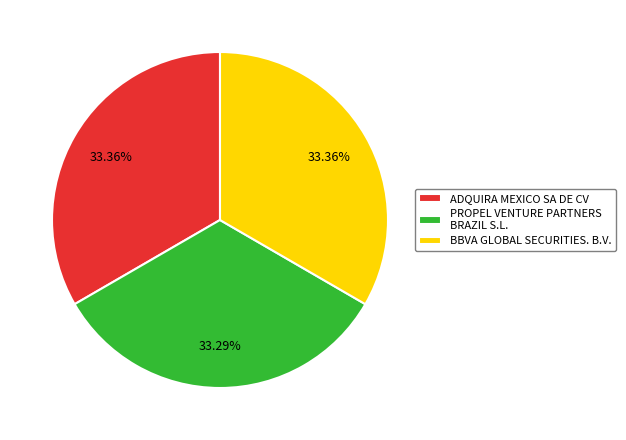

Approximately how many times larger is the value at PROPEL VENTURE PARTNERS BRAZIL S.L. compared to ADQUIRA MEXICO SA DE CV?

1.0